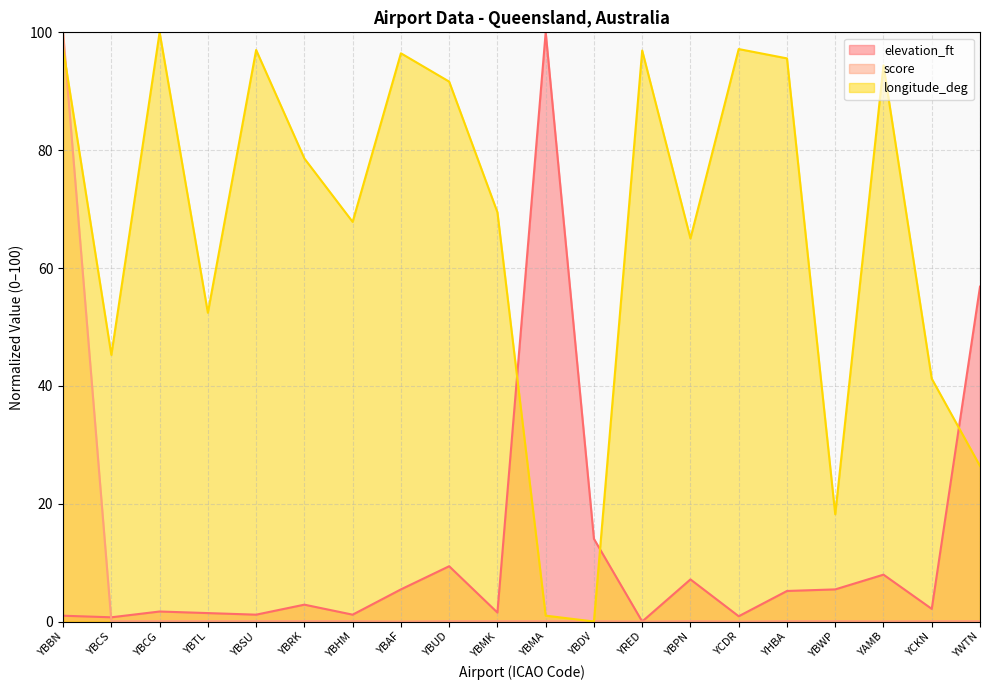

Which category has the lowest value across all series?

YRED